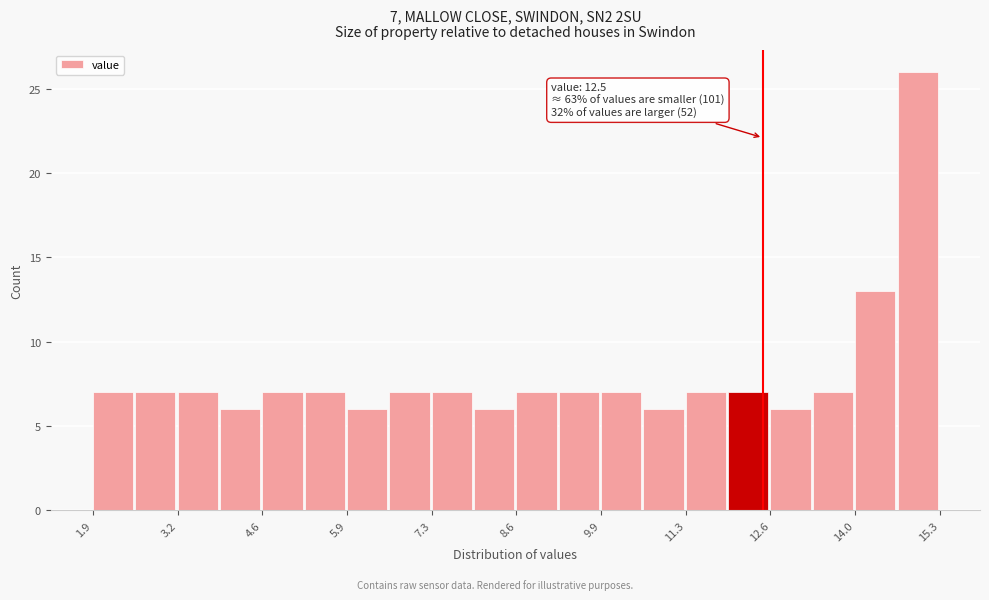

Read against the x-axis, roughly where is the centre of the tallest bar?

15.0